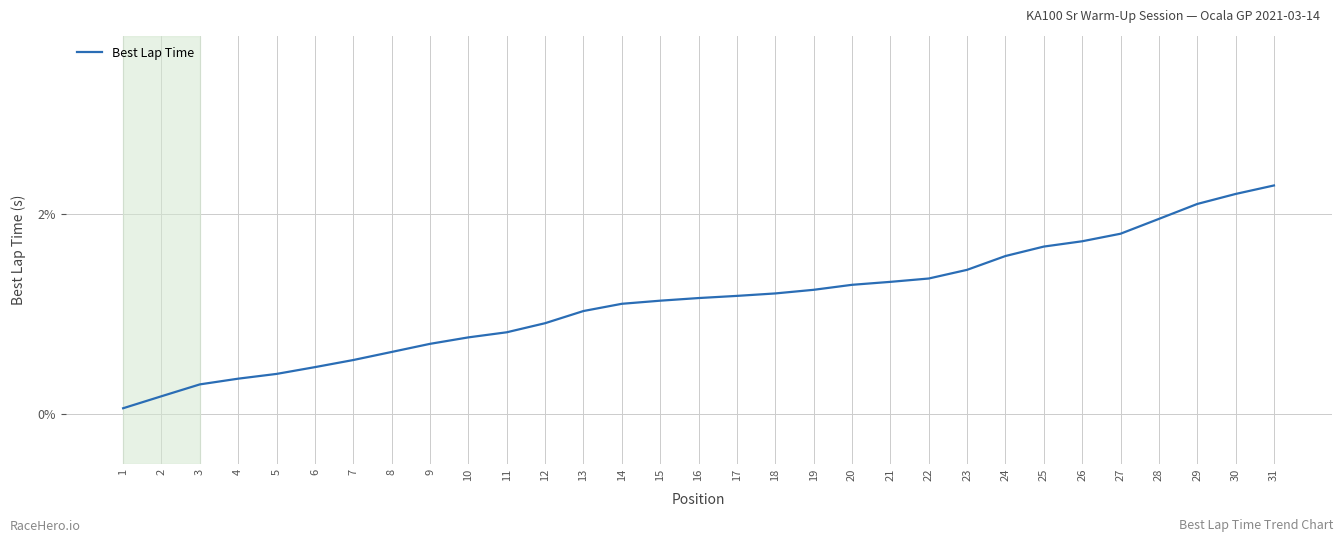

At which category does the chart reach its minimum across all series?

1